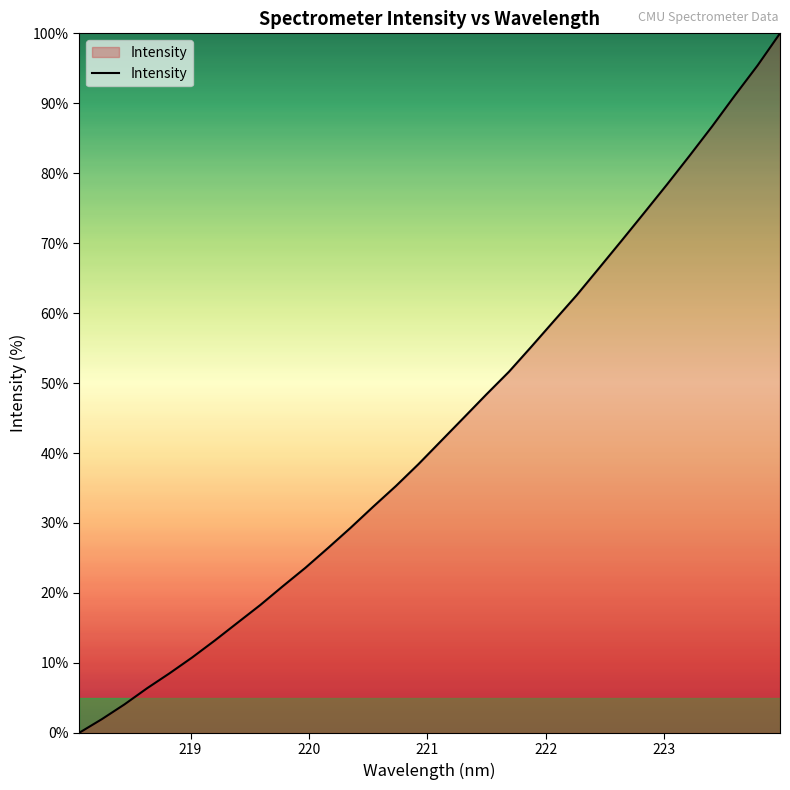

What is the difference between the maximum and minimum values?

100.0